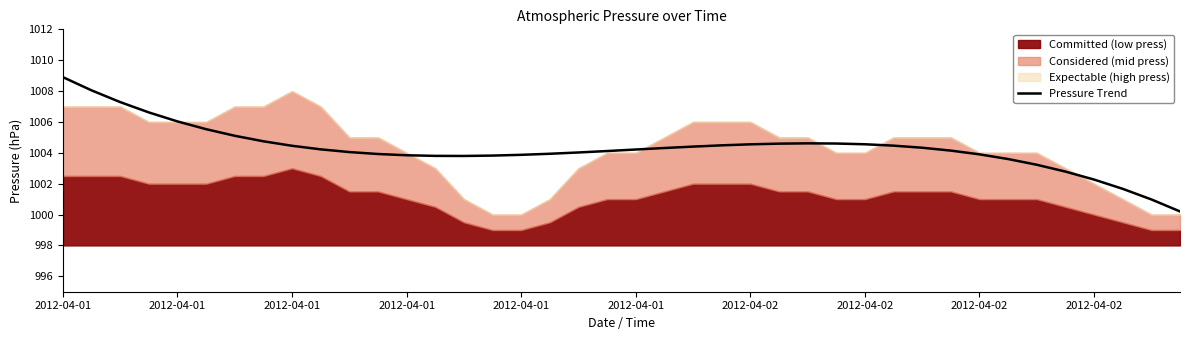

What is the average value?

1004.3